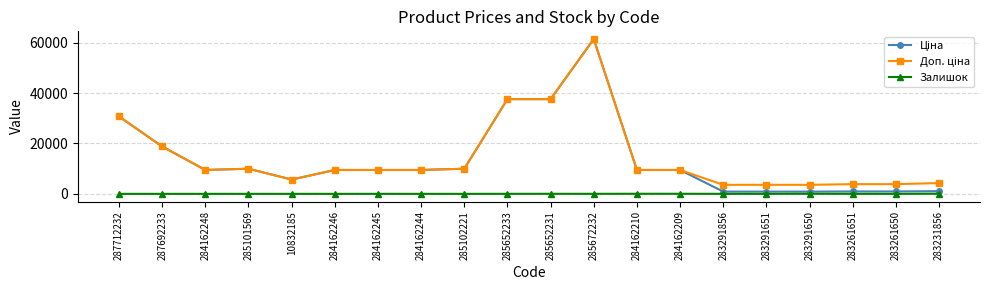

True or false: Залишок has more than 1 interior local peaks.

True